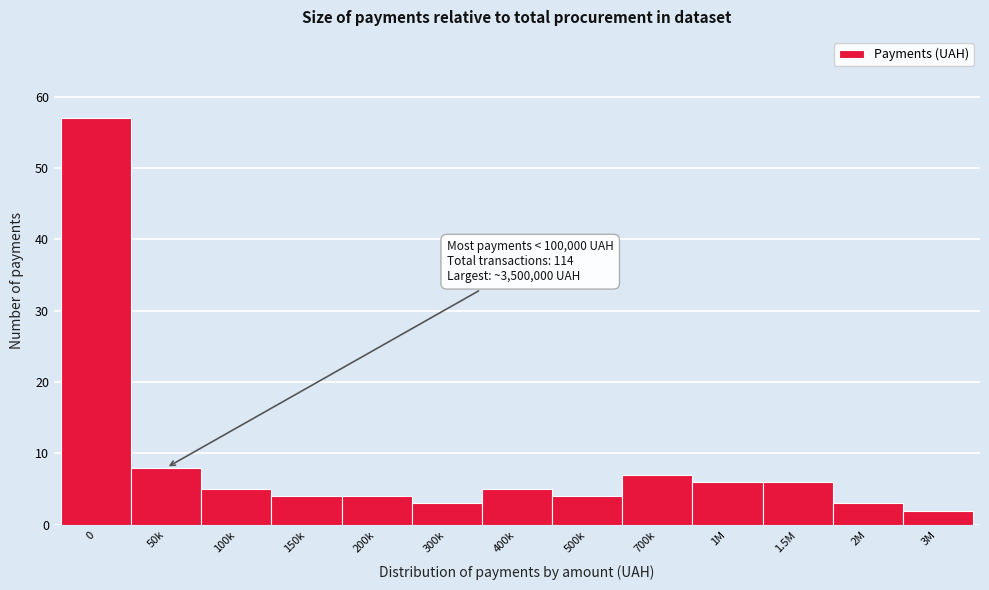

Reading left to right, transcribe all the data shown in this chart.

0=57	50k=8	100k=5	150k=4	200k=4	300k=3	400k=5	500k=4	700k=7	1M=6	1.5M=6	2M=3	3M=2